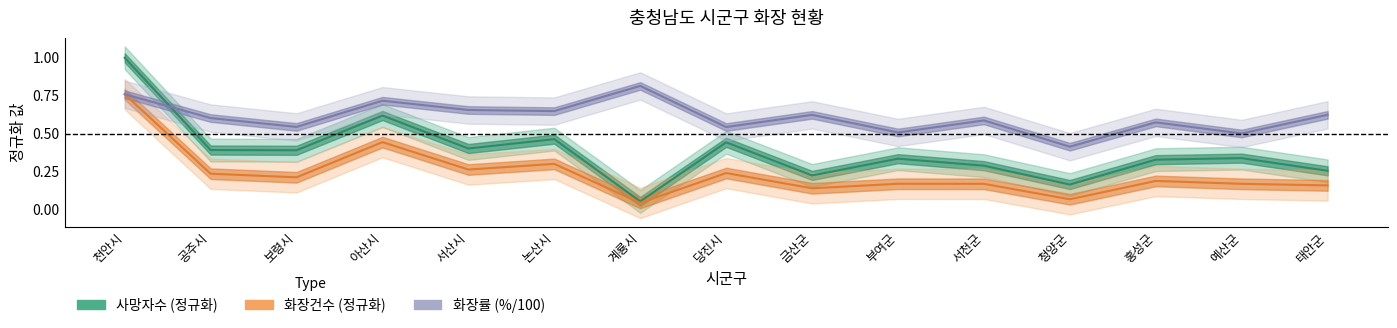

How many categories are shown in the chart?

15